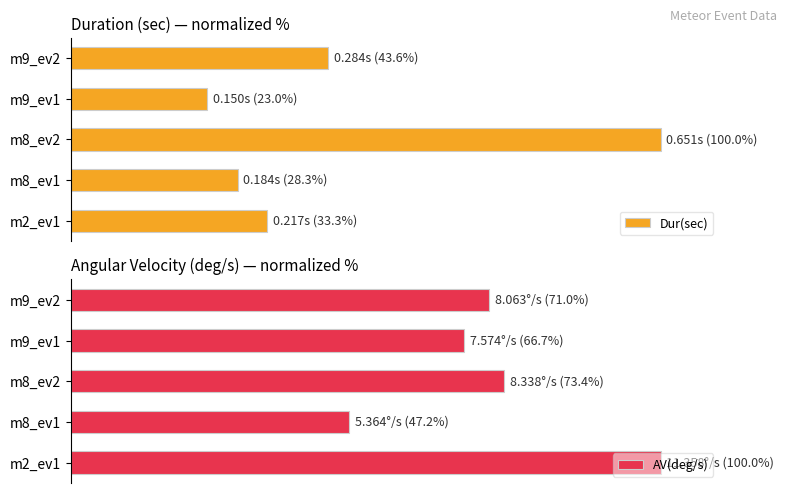

What is the average value of the AV(deg/s) series?

71.7